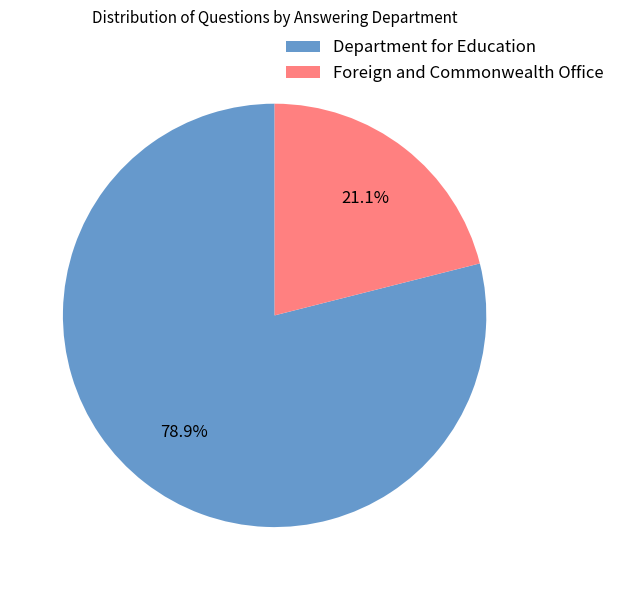

Do Foreign and Commonwealth Office and Department for Education together represent more than half of the pie?

Yes